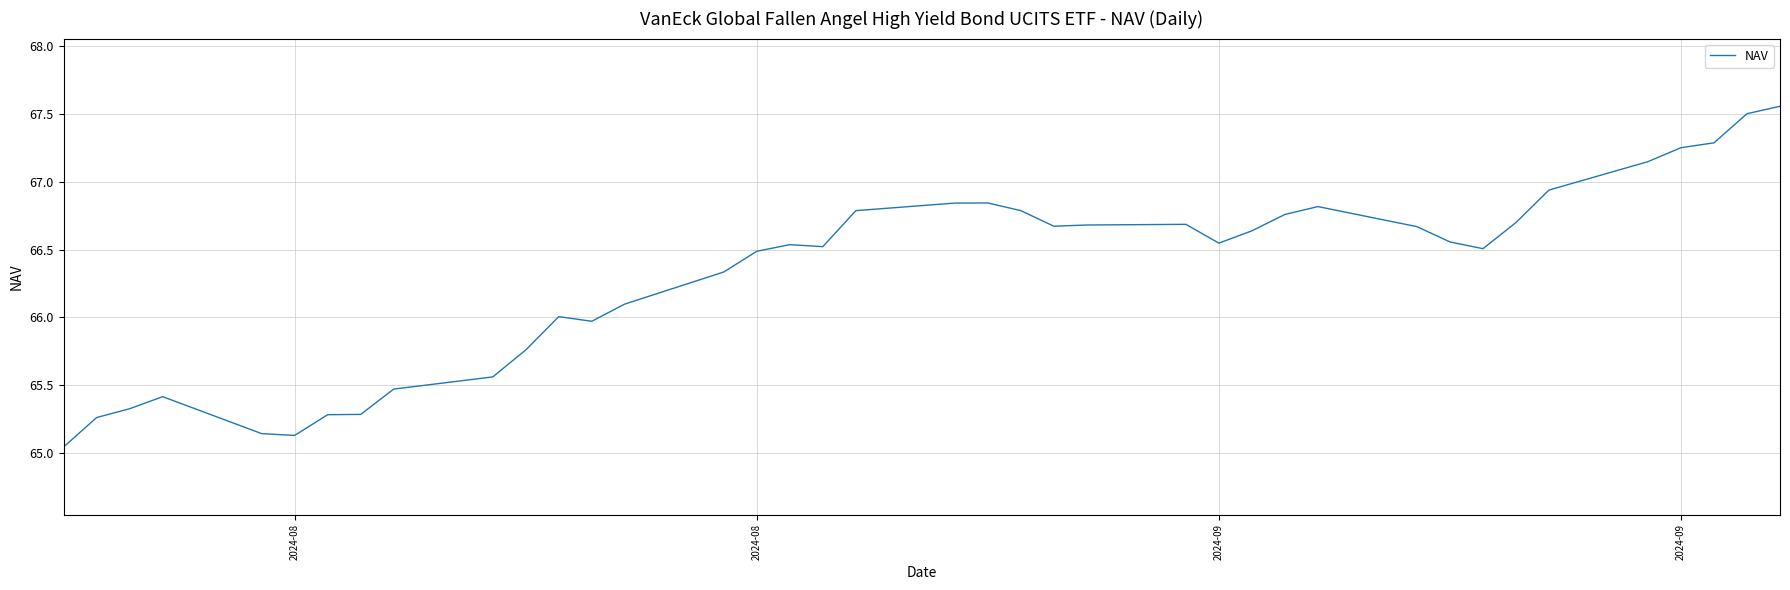

What is the difference between the maximum and minimum values?

2.5